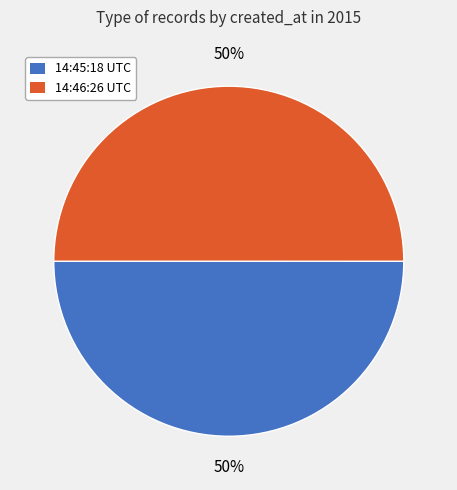

What is the ratio of the value at 14:46:26 UTC to the value at 14:45:18 UTC?

1.0